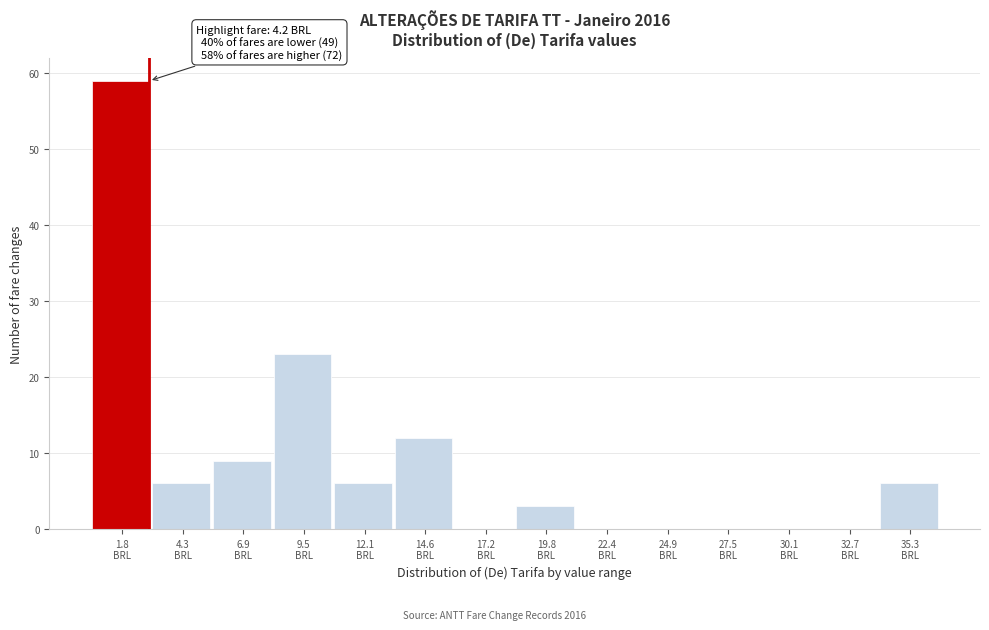

What is the maximum value shown in the chart?

59